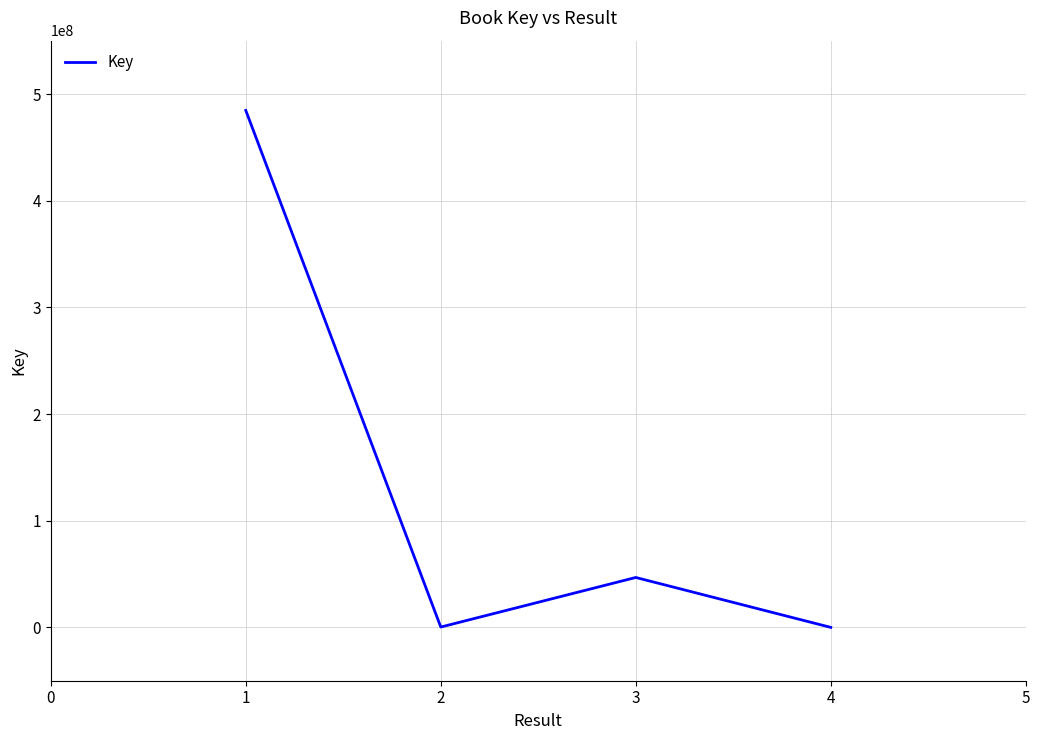

Approximately how many times larger is the value at 1 compared to 3?

10.4